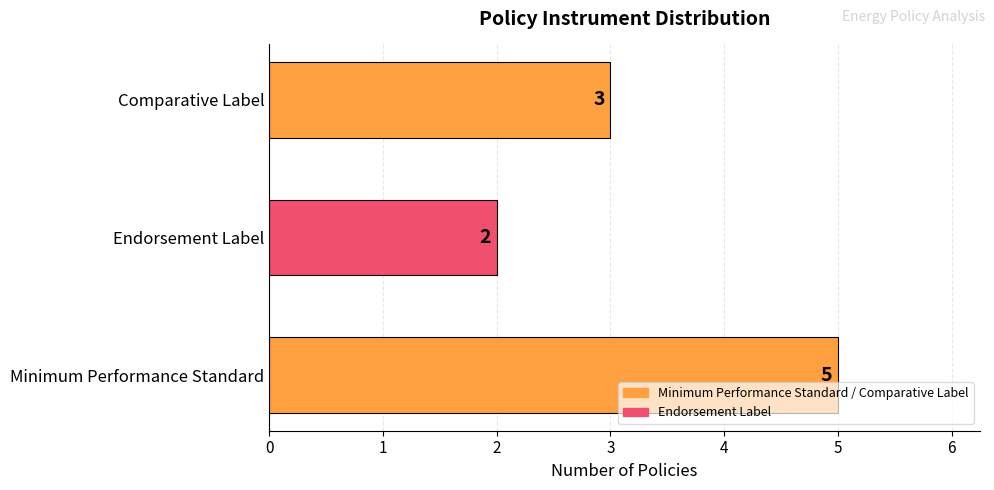

What is the average value?

3